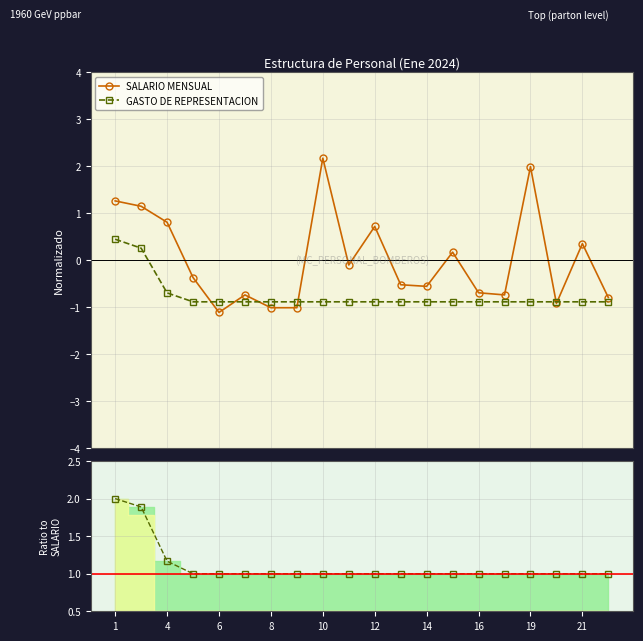

How many positive values does the GASTO DE REPRESENTACION series have?

2